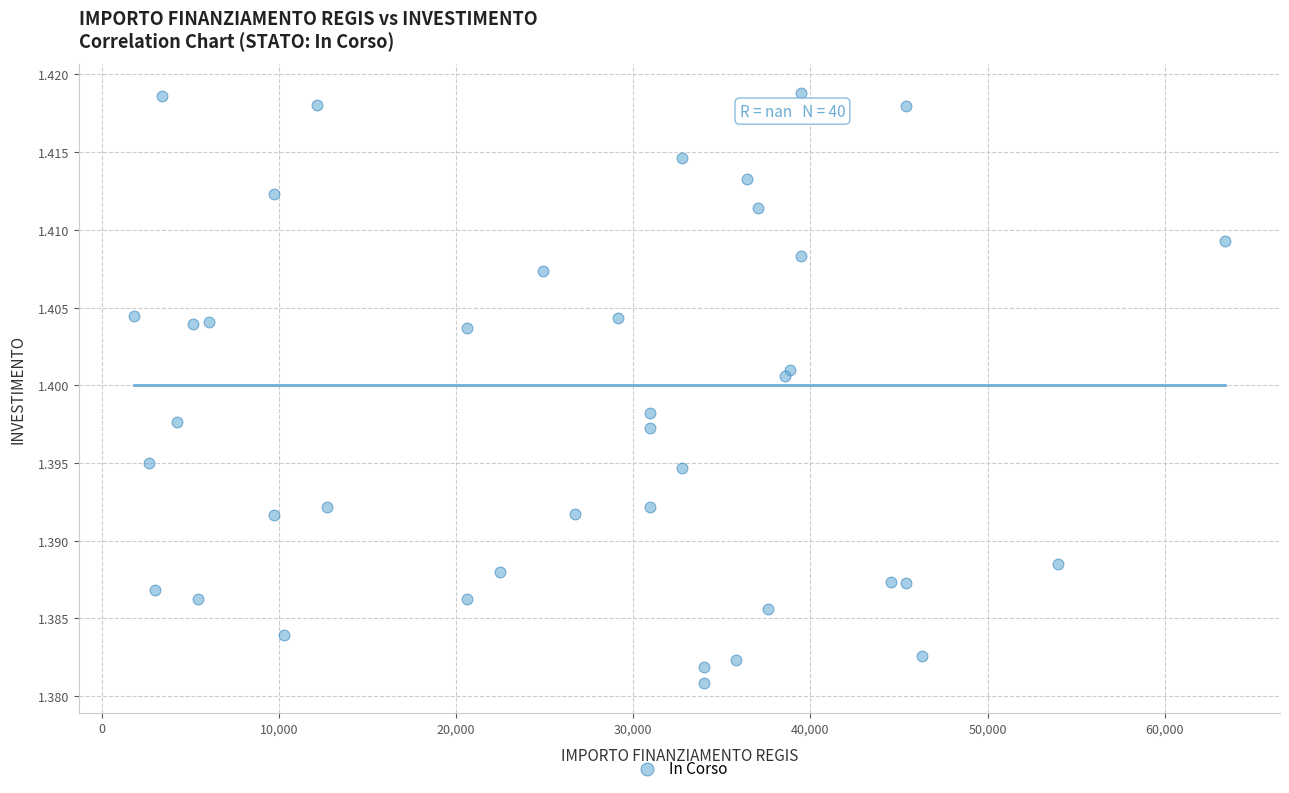

What is the range of X values (max minus min)?

61597.0